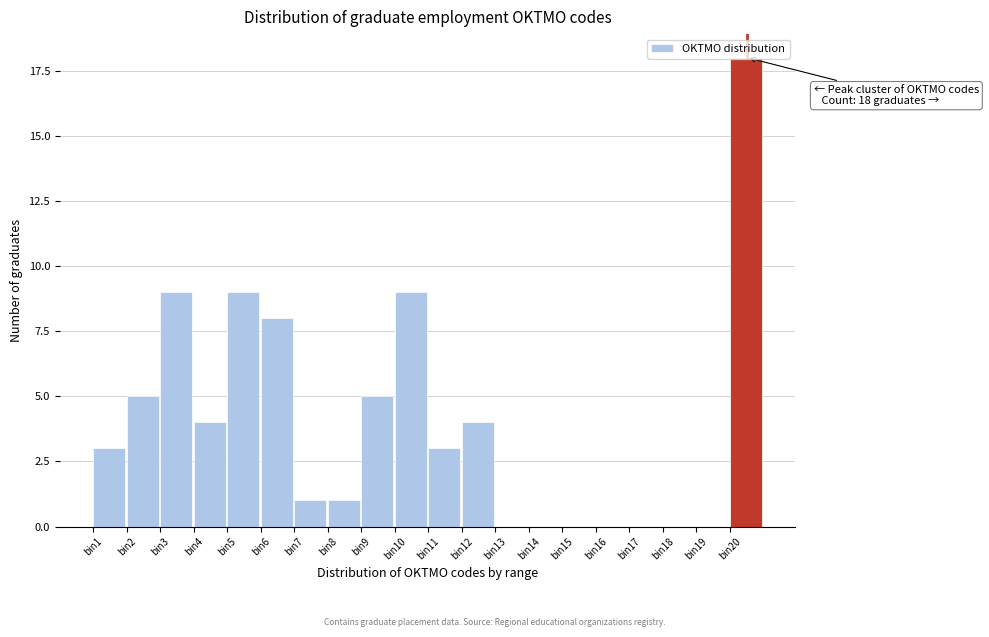

The value at bin16 is 8. True or false?

False